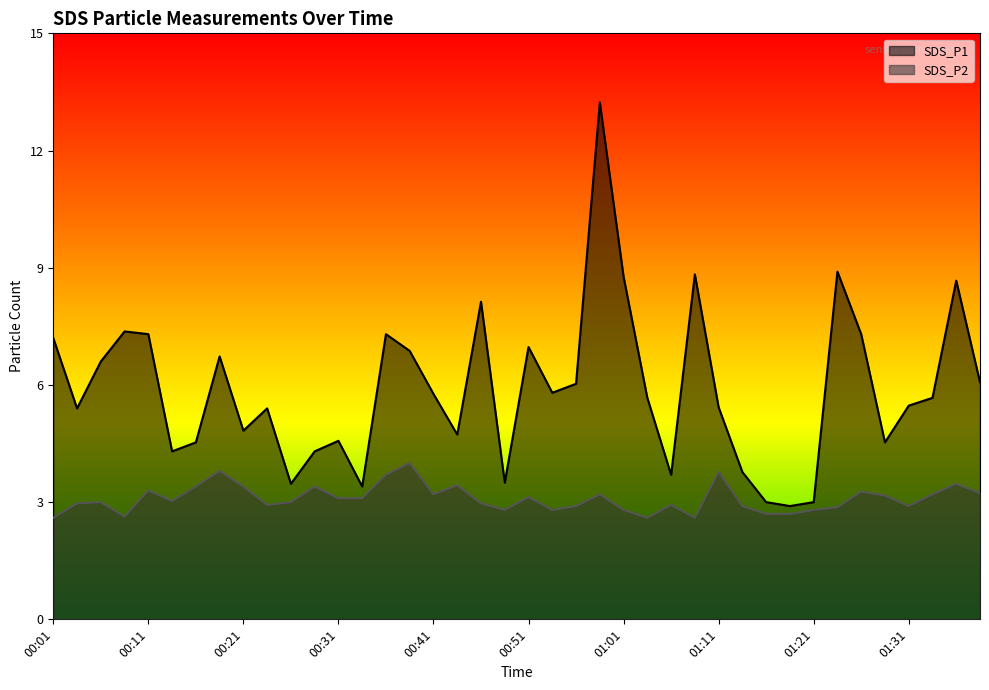

True or false: SDS_P1 has a value of 4.5 at 00:16.

True